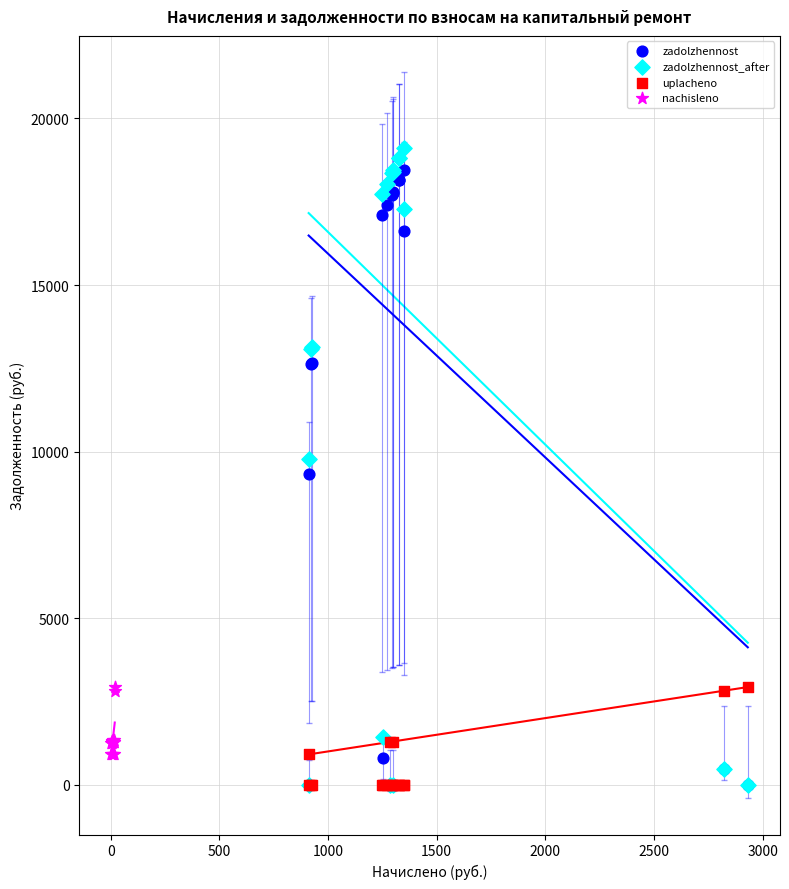

Which series has the widest spread of Y values?

zadolzhennost_after